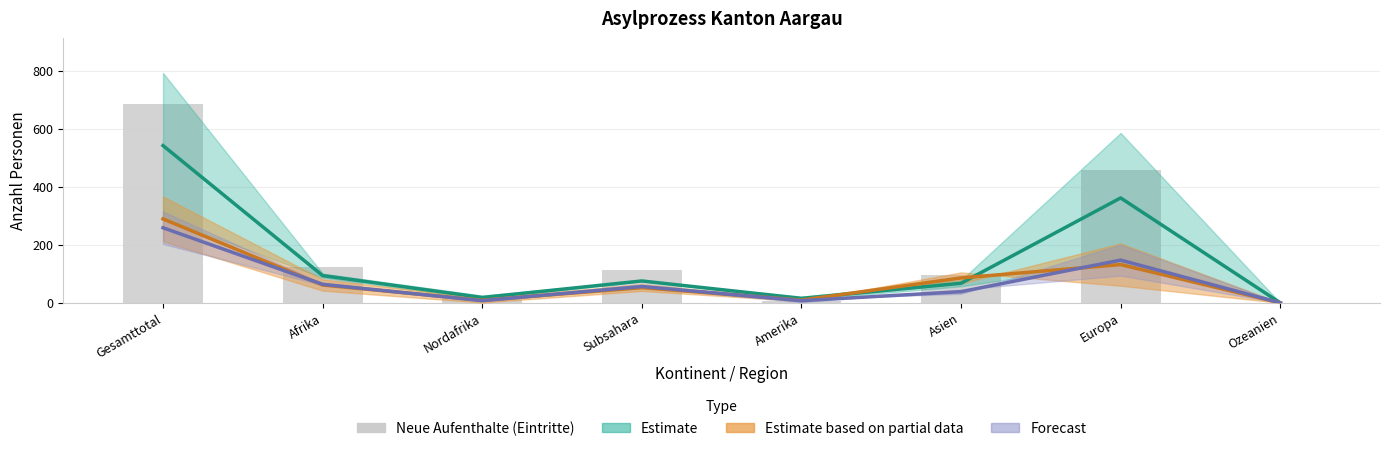

What is the change in value from Gesamttotal to Subsahara?

-575